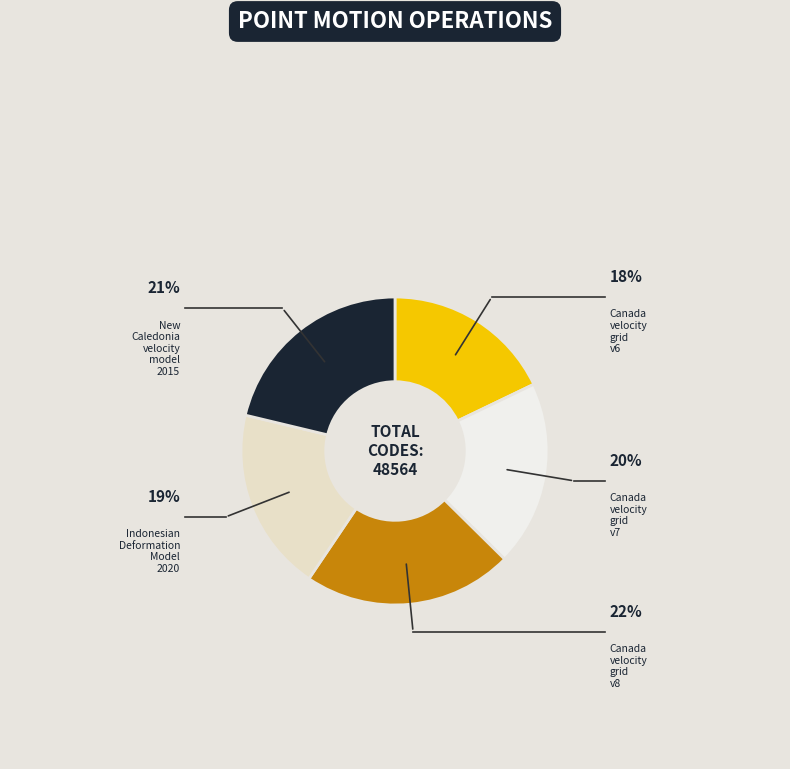

Which category has the smallest portion of the pie?

Canada velocity grid v6